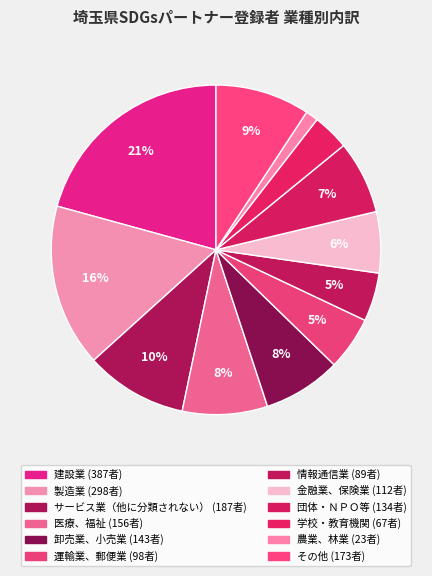

What percentage is the 運輸業、郵便業 slice, to the nearest percent?

5%